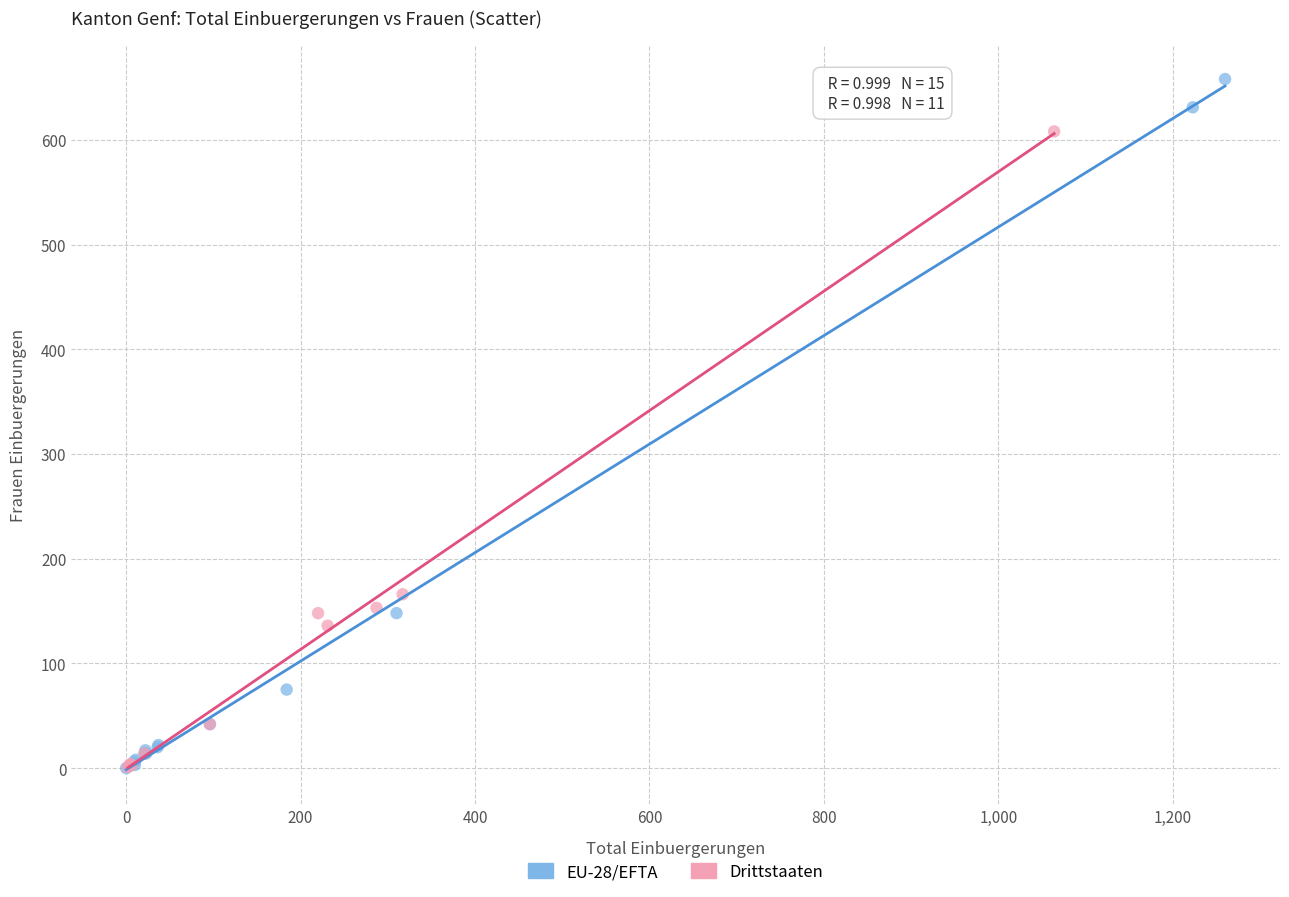

Which series has the widest spread of Y values?

EU-28/EFTA